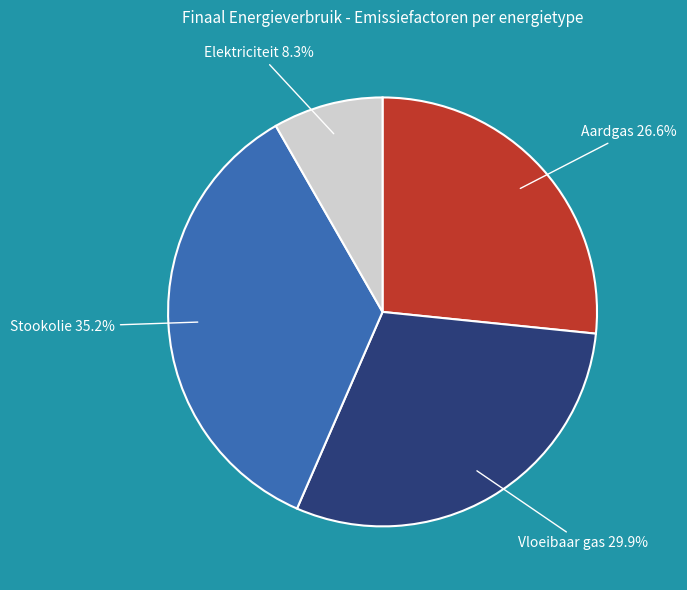

Does Stookolie account for over 50% of the chart?

No